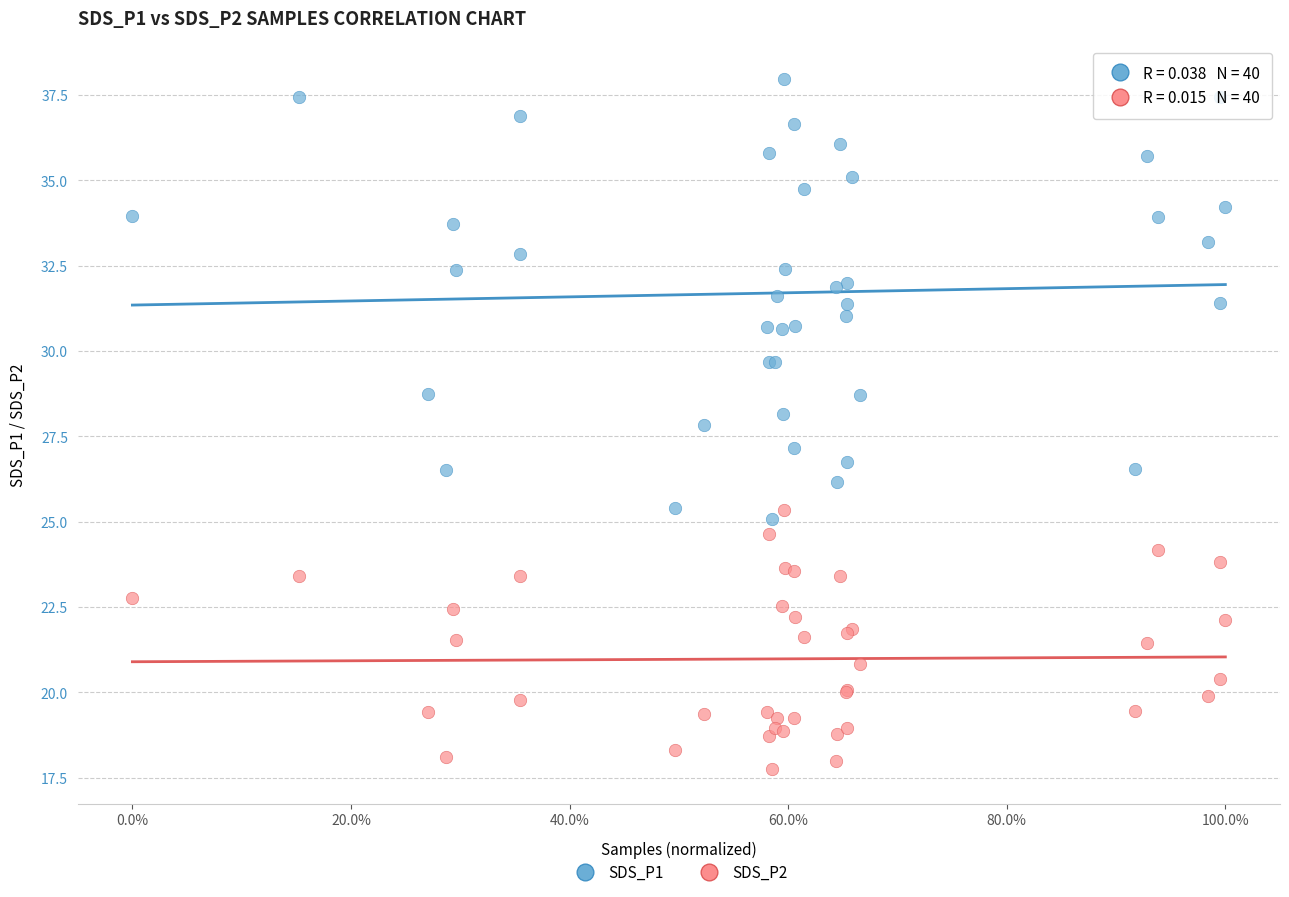

What is the X range (max minus min) for the scatter plot?

1.0